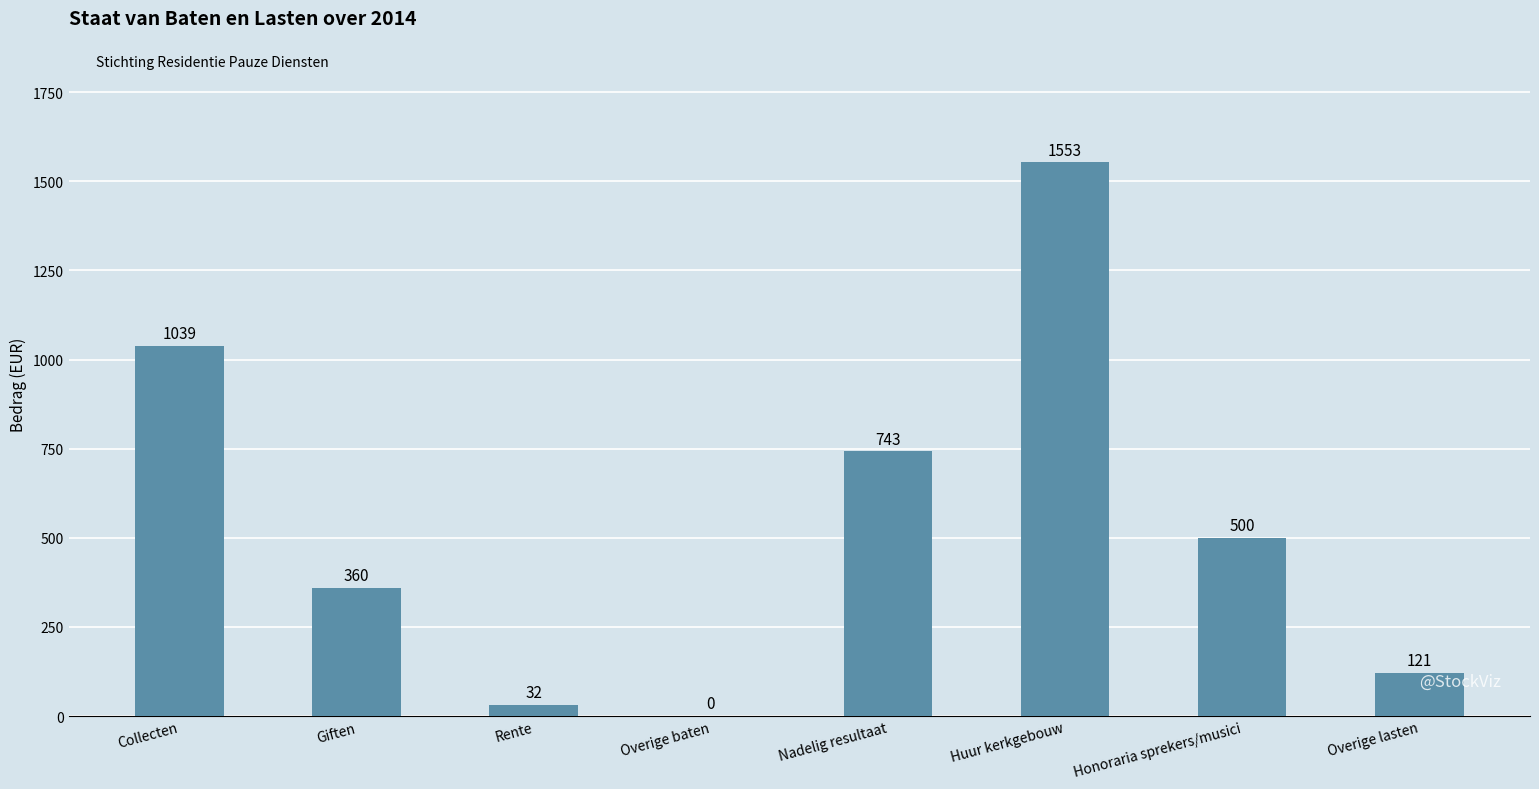

Which label corresponds to the largest value in the chart?

Huur kerkgebouw